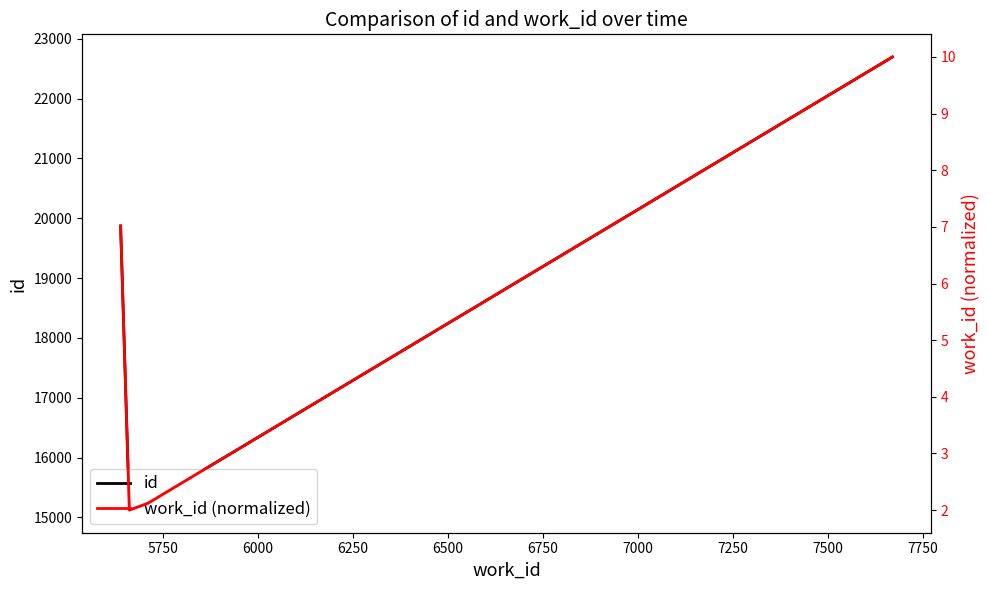

How many series are shown in this chart?

2